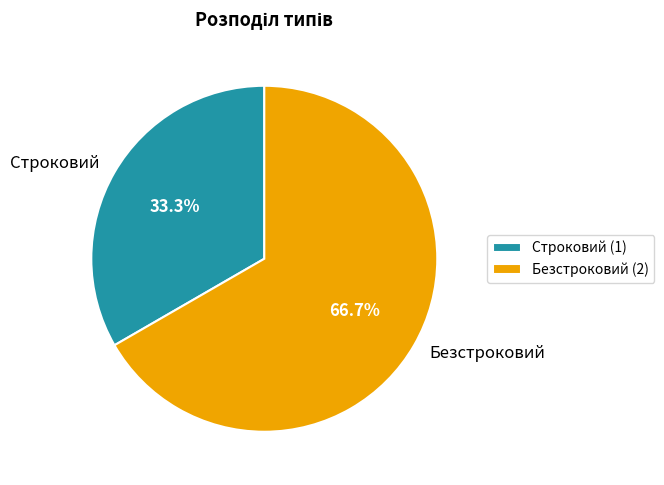

Which has a higher value, Строковий or Безстроковий?

Безстроковий